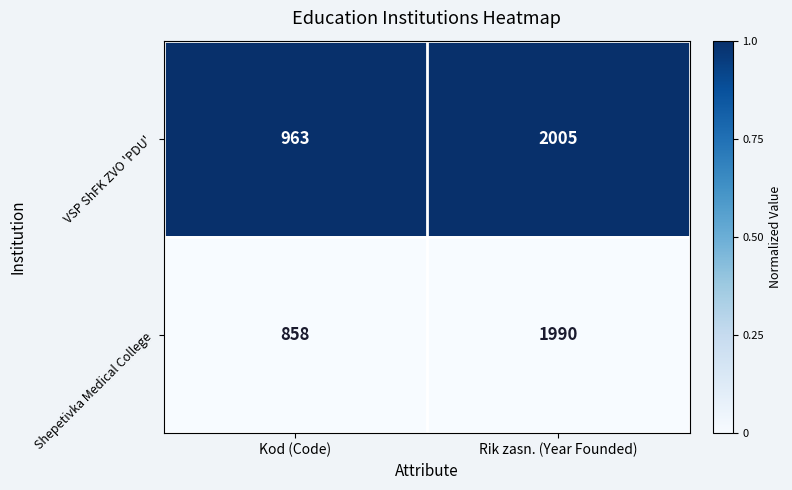

At which category does the chart reach its peak across all series?

Rik zasn. (Year Founded)